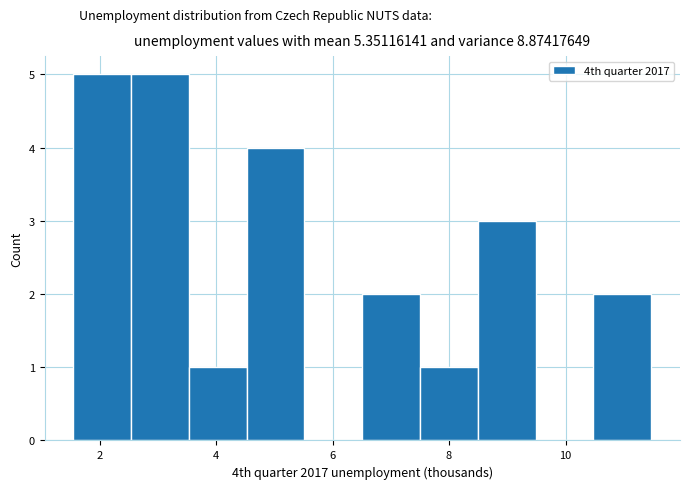

What is the height of the bar covering 10.4 to 11.4 on the x-axis? Neither the bar edges nor the heights are printed on the chart, so give them approximately, as read against the axes.

2